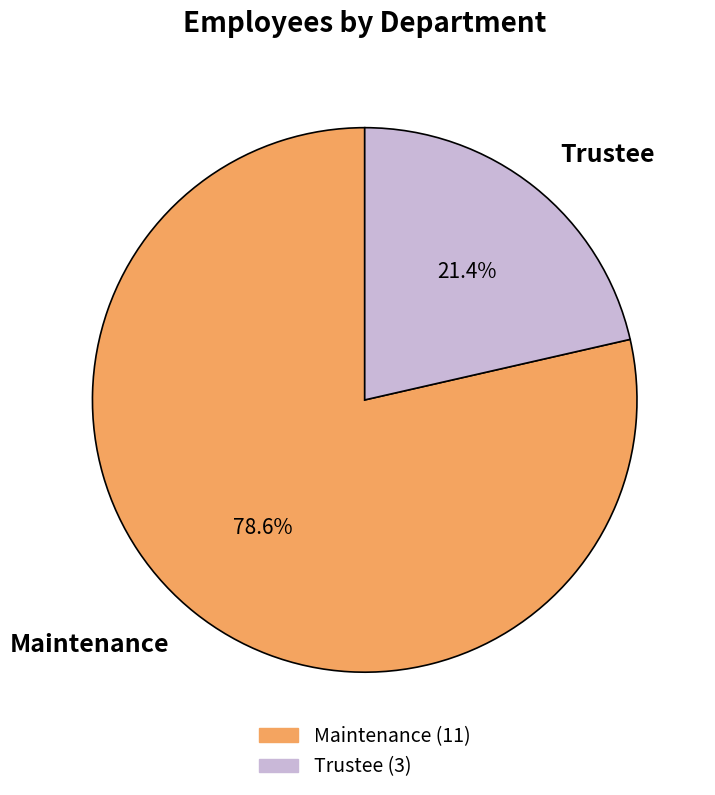

What portion of the pie excludes Maintenance?

21.4%